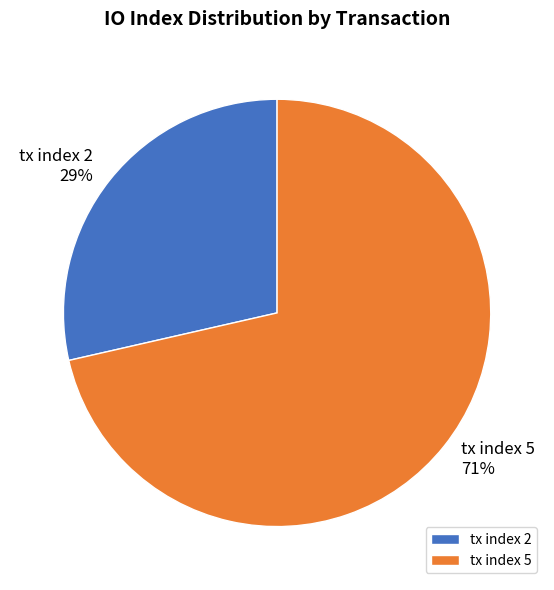

Is it true that tx index 5 is 80% of the pie?

False